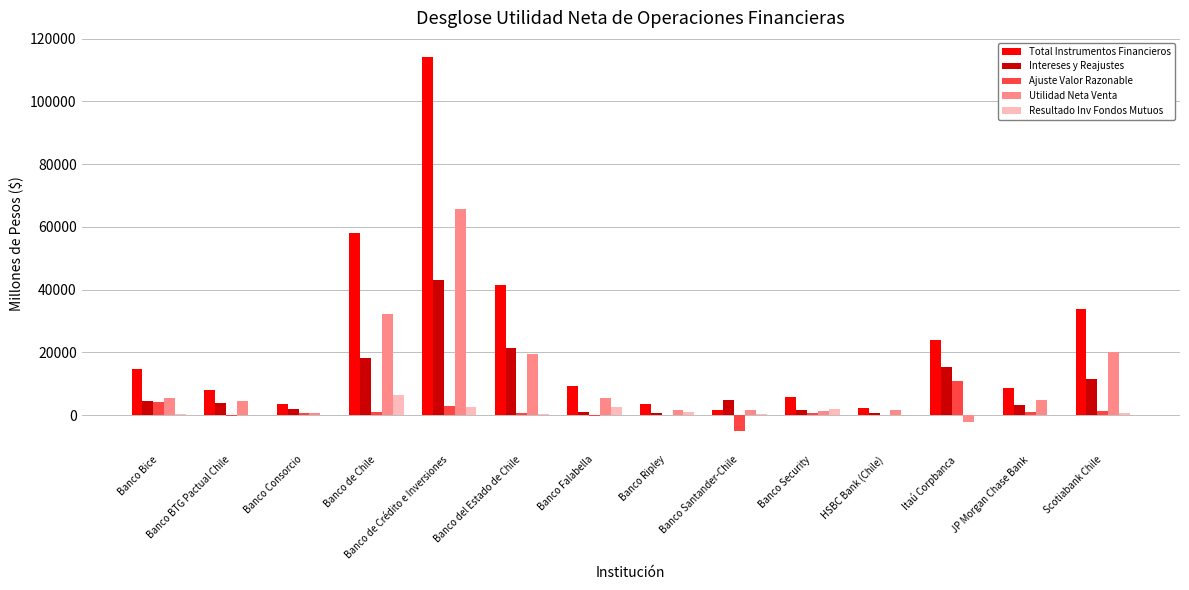

What is the highest value of the Utilidad Neta Venta series?

65758